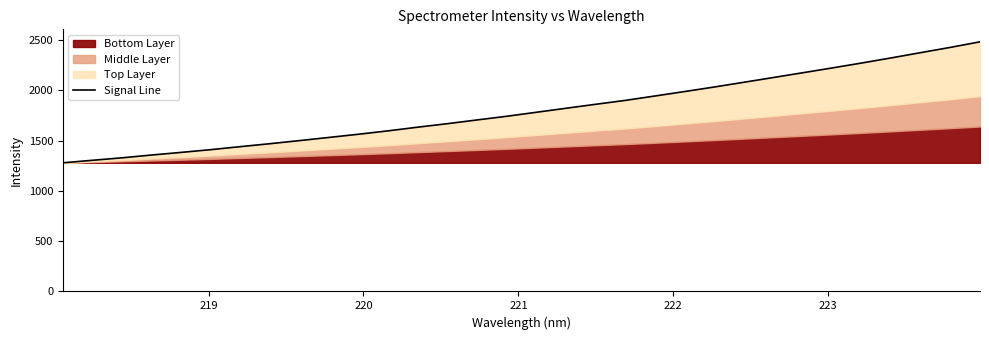

What is the maximum value shown in the chart?

2483.6